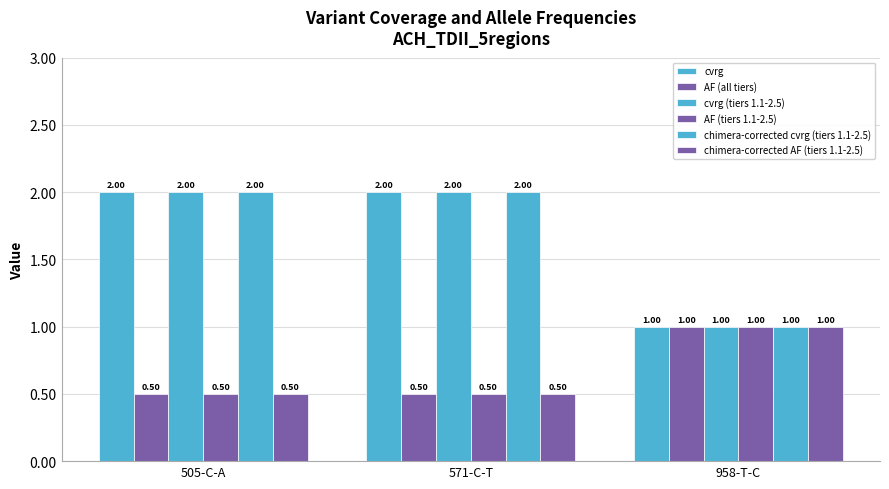

How many data points in chimera-corrected cvrg (tiers 1.1-2.5) are less than 2?

1